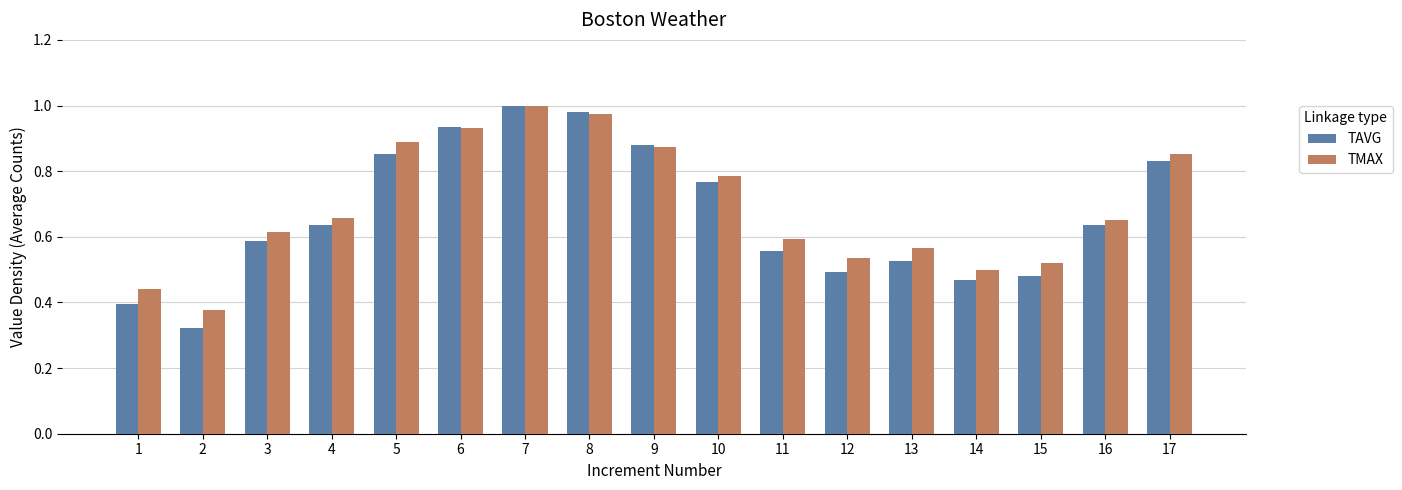

At 2, list the series in order from smallest to largest.

TAVG, TMAX